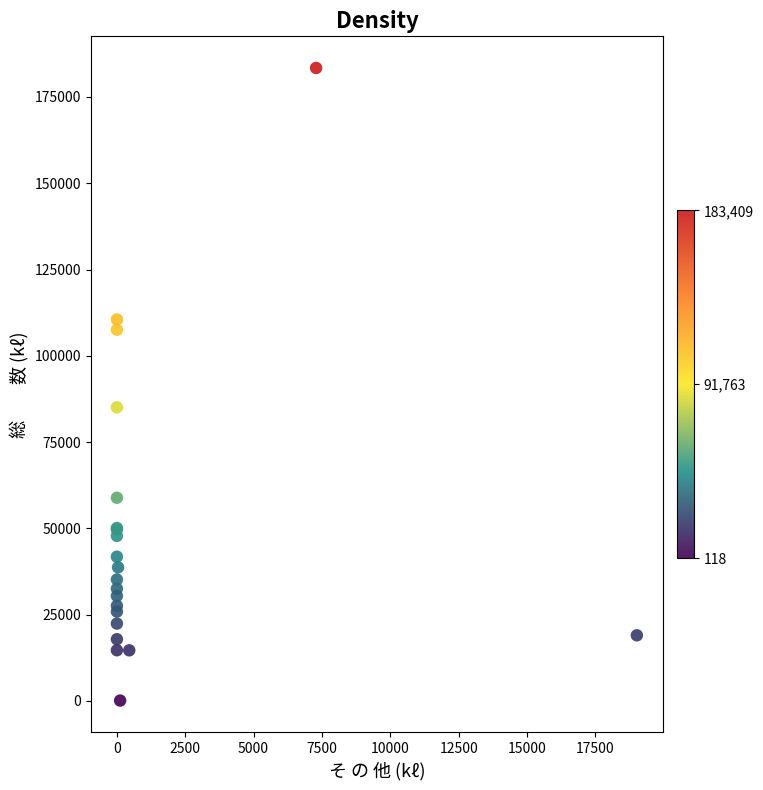

What Y value in the scatter plot is closest to 91763?

85076.0